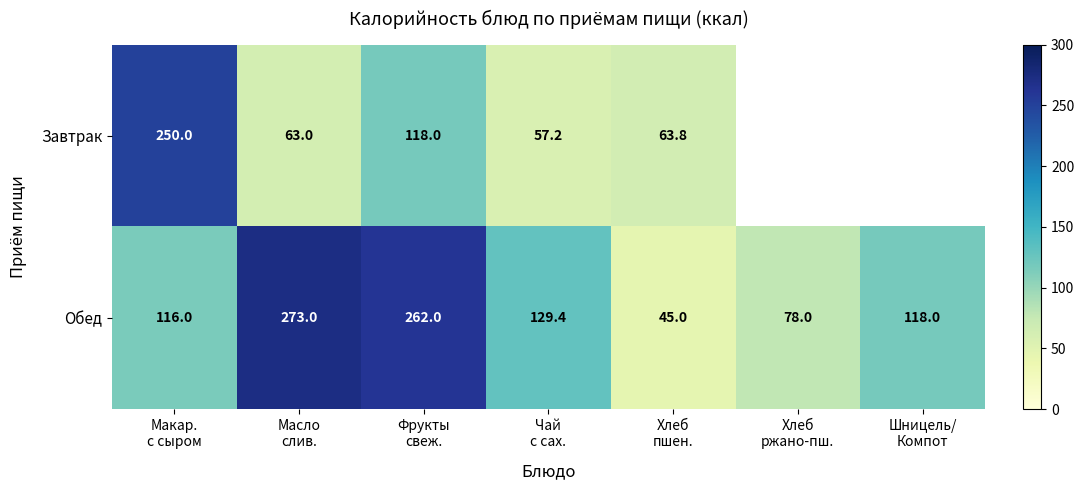

What is the average value of the Обед series?

145.9